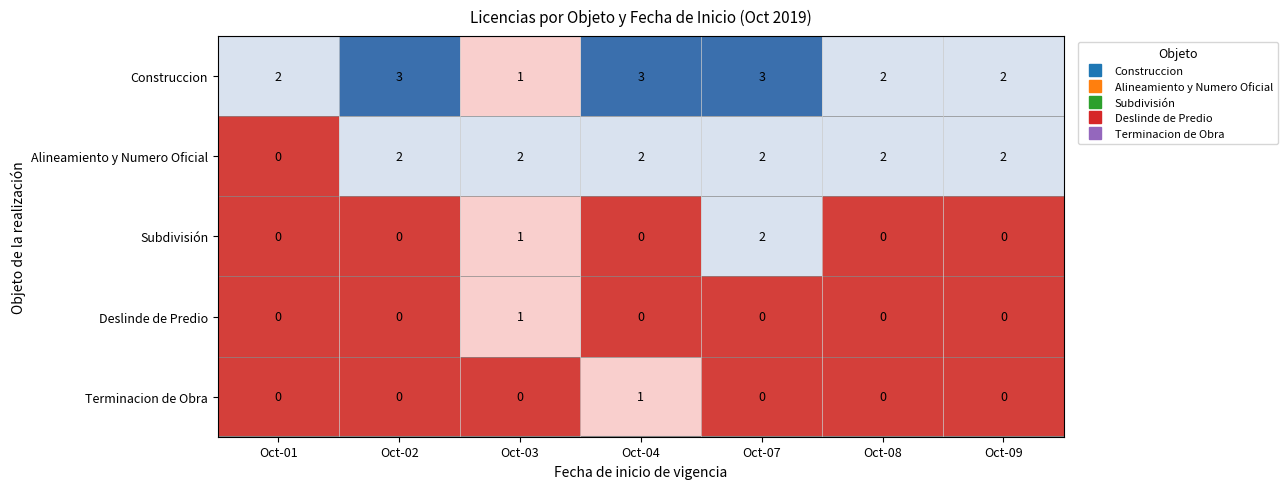

True or false: Construccion has a value of 2 at Oct-03.

False